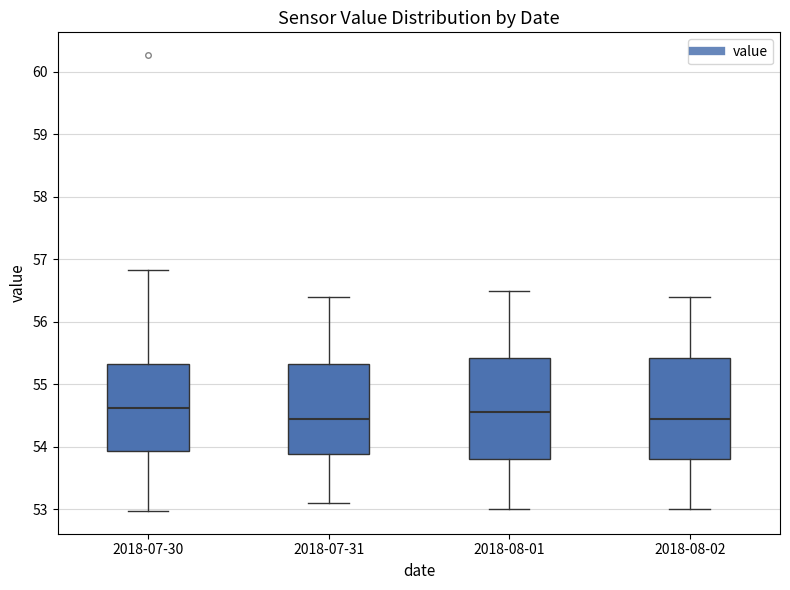

Reading left to right, read every box against the y-axis: the position of its median line, the range the box covers, and the ends of its whiskers. The values are not printed on the chart, so give them approximately, as read against the axis.

2018-07-30: median 54.6, box 53.9 to 55.3, whiskers 53.0 to 56.8
2018-07-31: median 54.5, box 53.9 to 55.3, whiskers 53.1 to 56.4
2018-08-01: median 54.6, box 53.8 to 55.4, whiskers 53.0 to 56.5
2018-08-02: median 54.5, box 53.8 to 55.4, whiskers 53.0 to 56.4